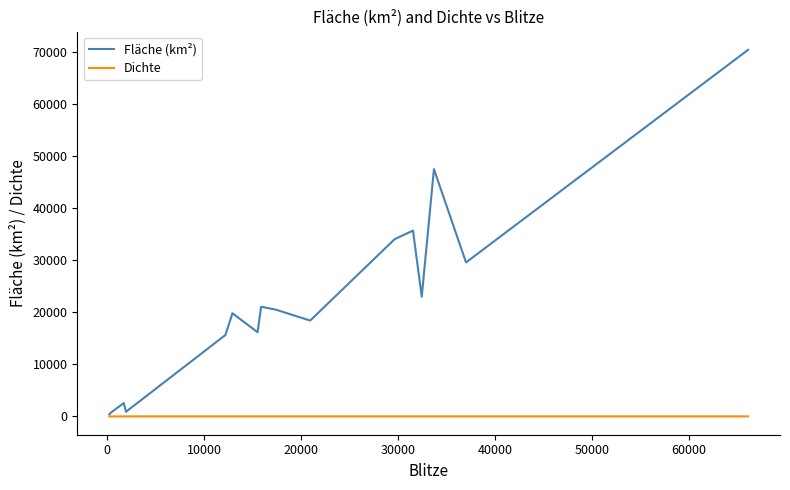

Which series has the largest total across all categories?

Fläche (km²)